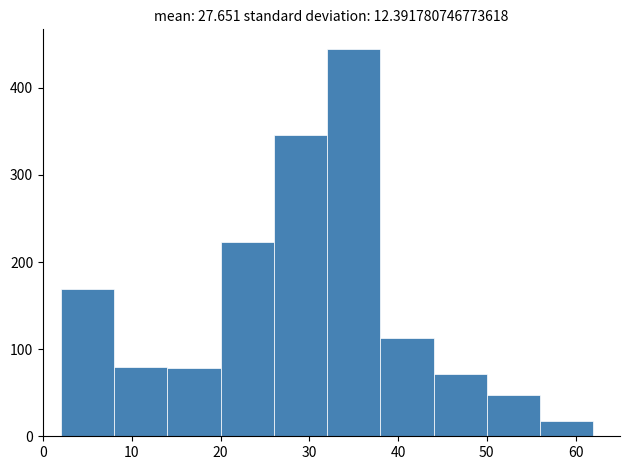

How tall is the bar that spans 14 to 20 on the x-axis? The values are not printed on the chart, so give them approximately, as read against the axis.

80